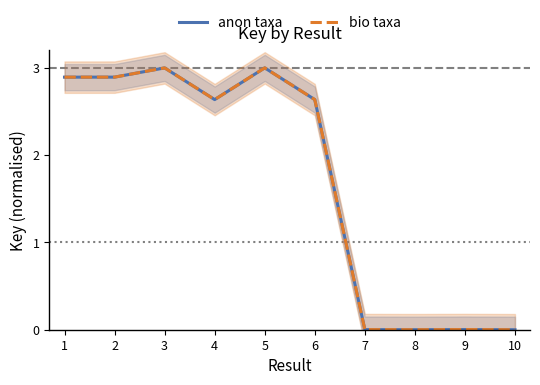

The anon taxa series shows -1.5 at 10. True or false?

False